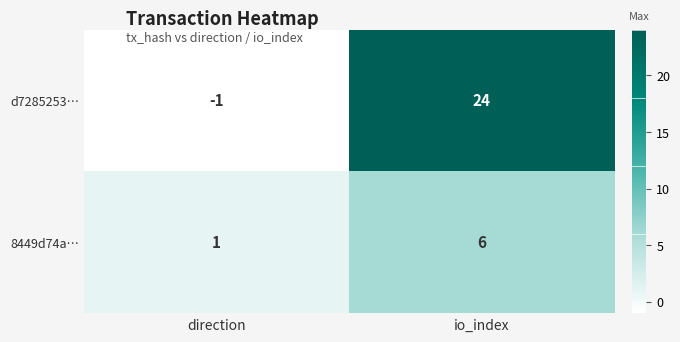

What is the sum of all 8449d74a… values?

7